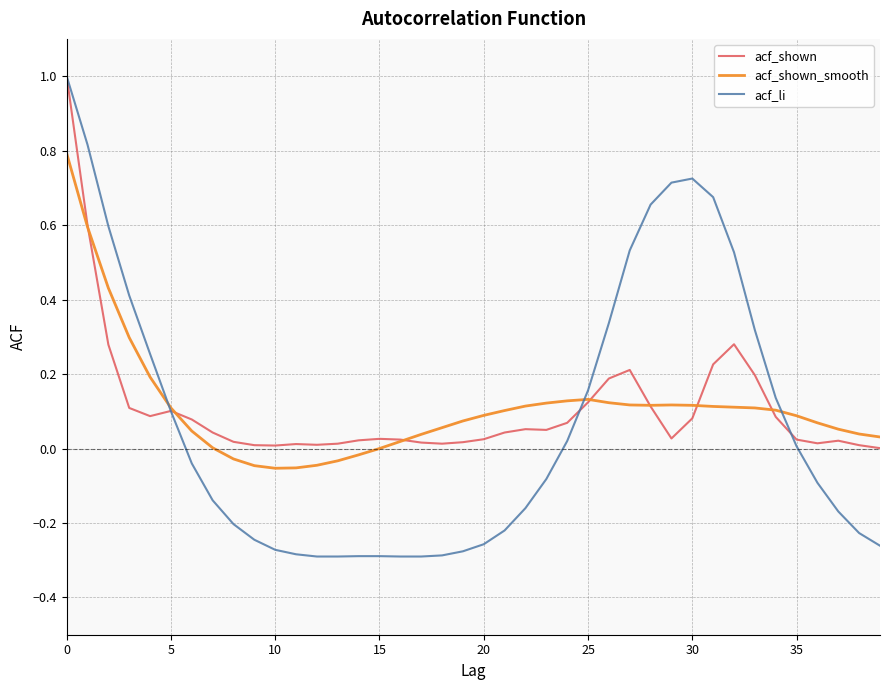

What is the maximum value for acf_li?

1.0